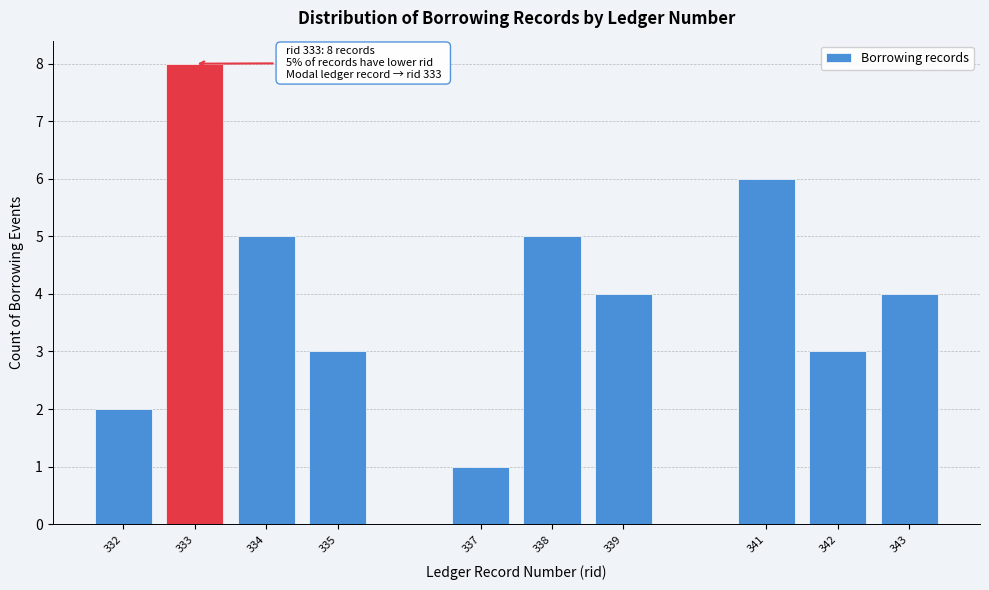

Reading right to left, extract all data points from this chart.

4	3	6	4	5	1	3	5	8	2